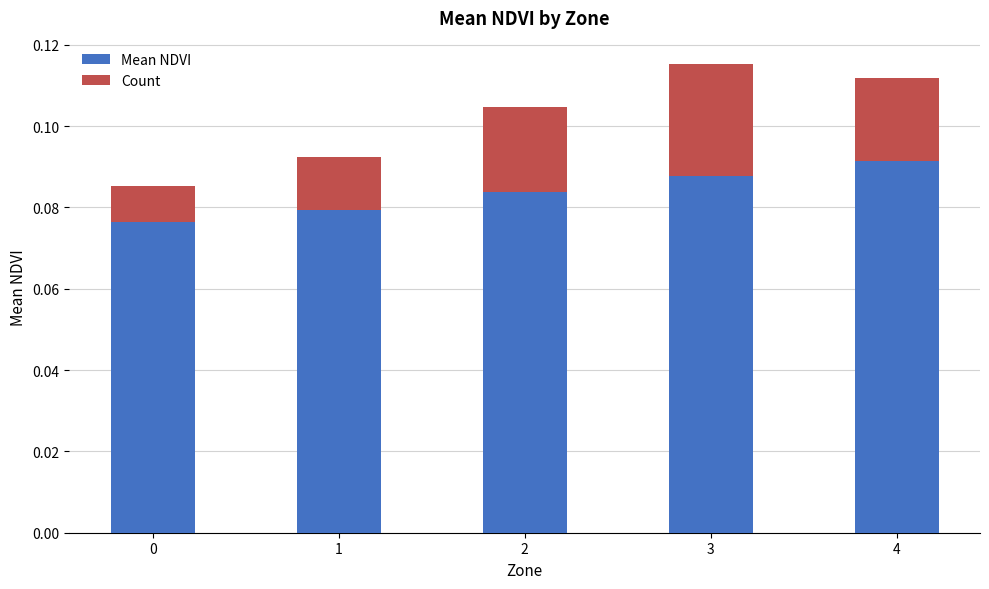

True or false: Mean NDVI has a value of 0.0 at 1.

False